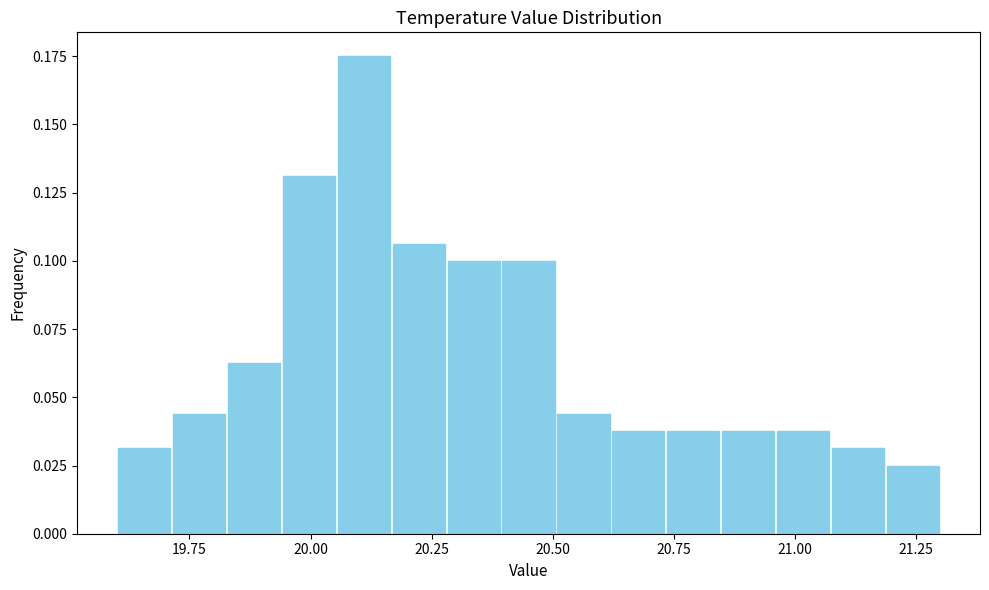

Around what value on the x-axis is the tallest bar? Give the approximate position of its centre, as read against the axis.

20.10